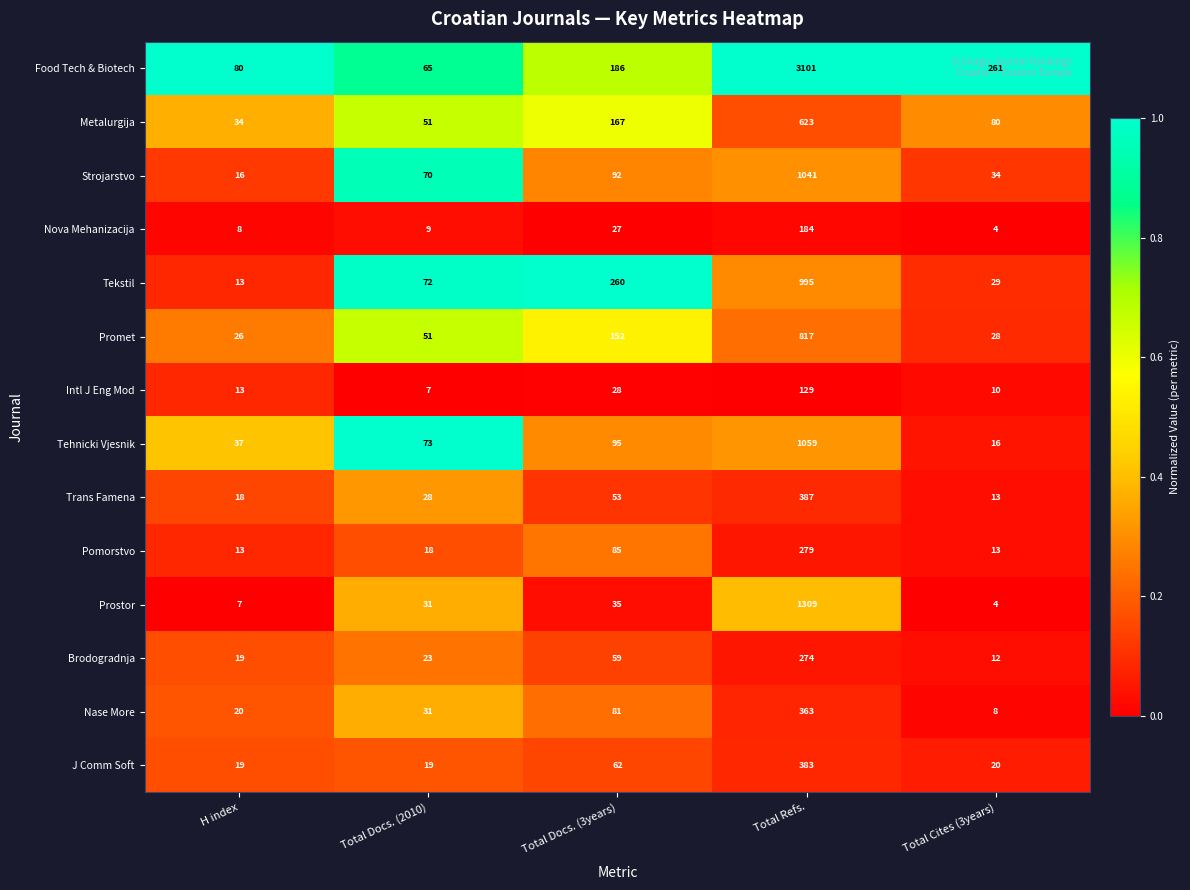

Which series changed the most between Total Docs. (3years) and Total Refs.?

Food Tech & Biotech